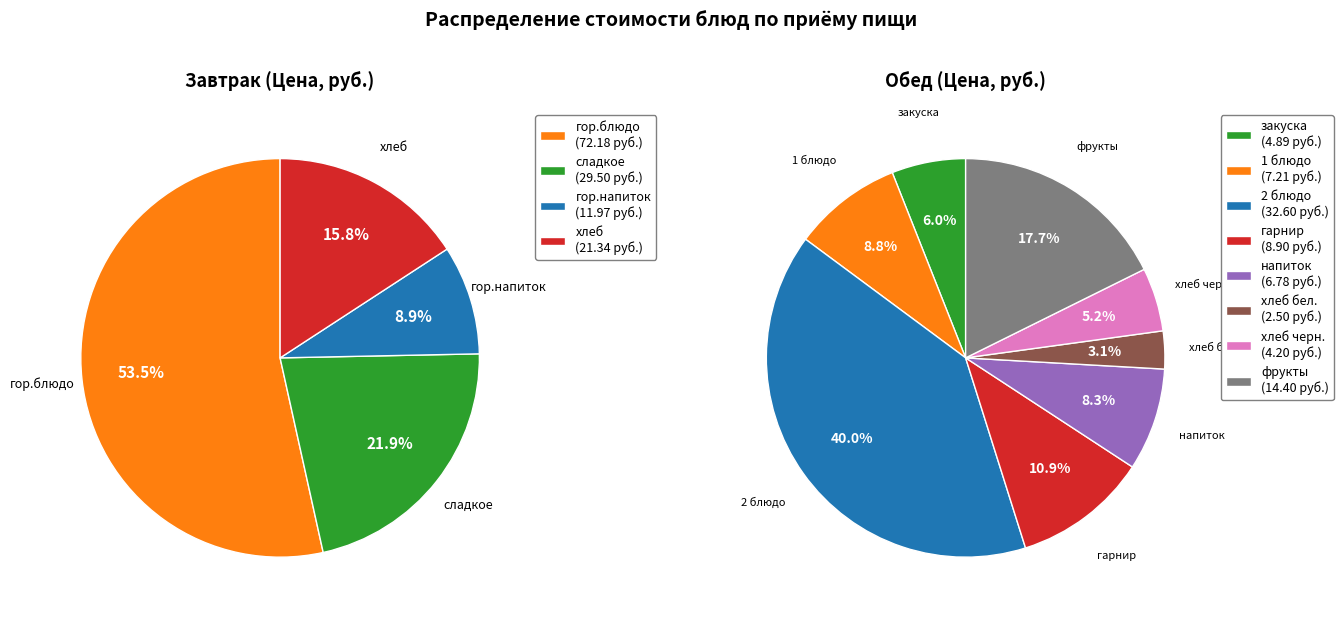

Between гор.блюдо and 2 блюдо, which is larger?

гор.блюдо